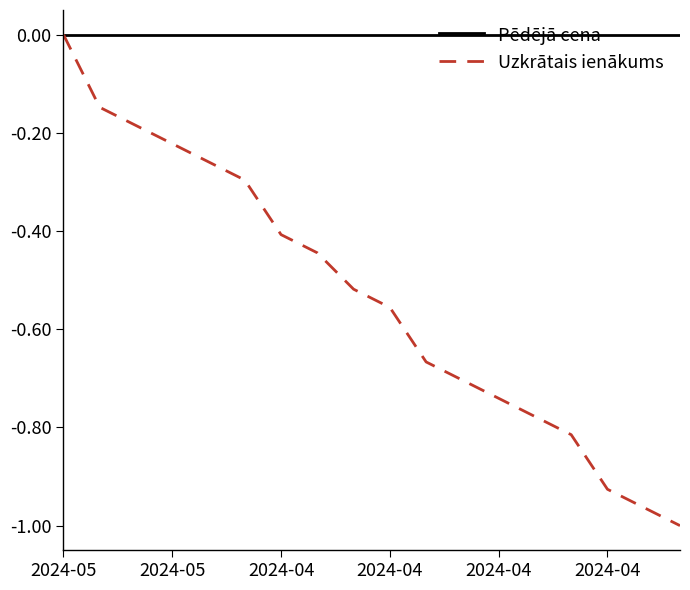

List the series in order of their overall mean, lowest first.

Uzkrātais ienākums, Pēdējā cena